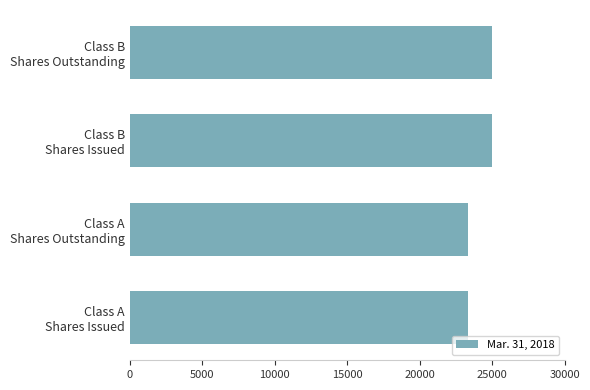

What is the minimum value shown in the chart?

23338